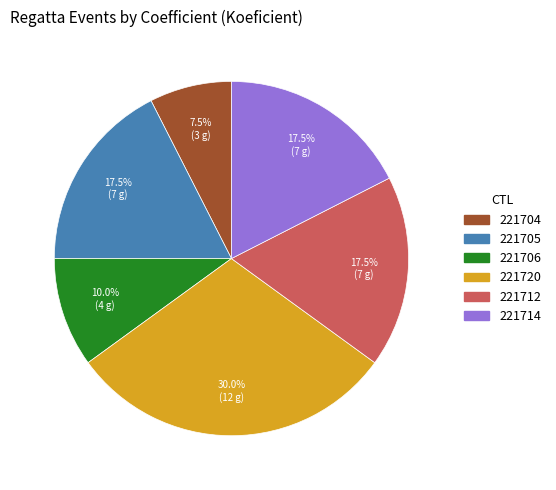

Does 221712 account for over 50% of the chart?

No